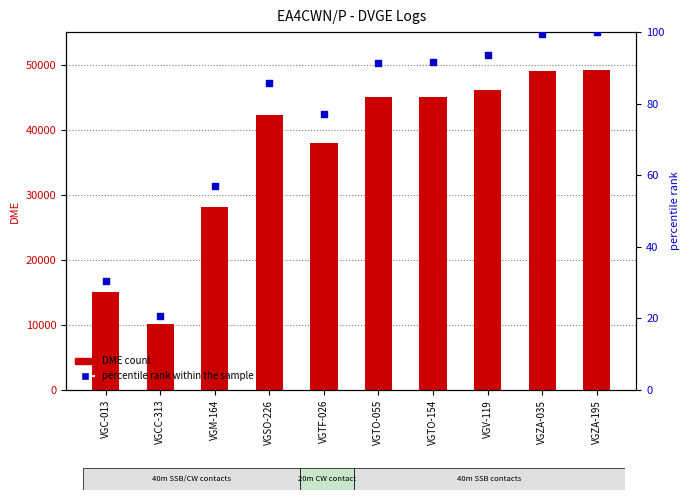

At how many categories does at least one series exceed 18876?

8